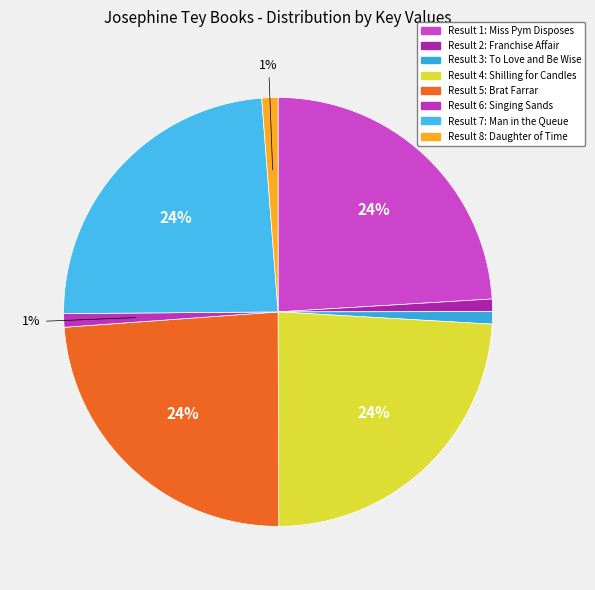

What is the smallest slice in the pie chart?

To Love and Be Wise